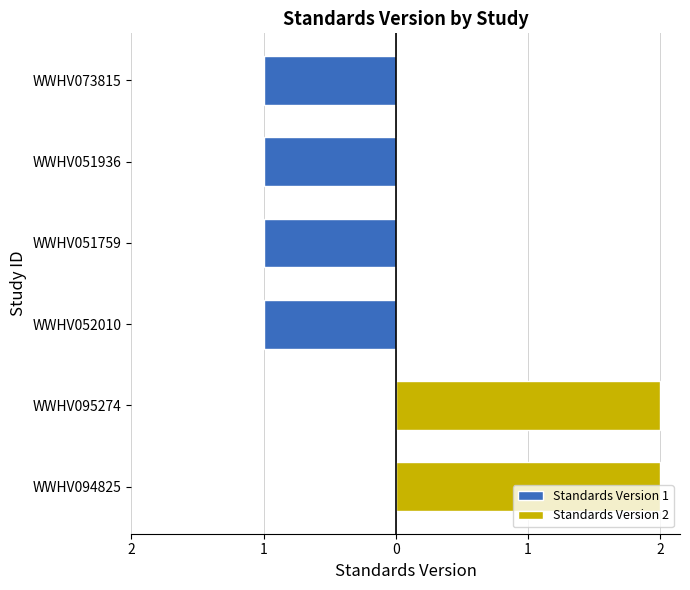

List the labels in order of value, largest first.

WWHV095274, WWHV094825, WWHV073815, WWHV051936, WWHV051759, WWHV052010